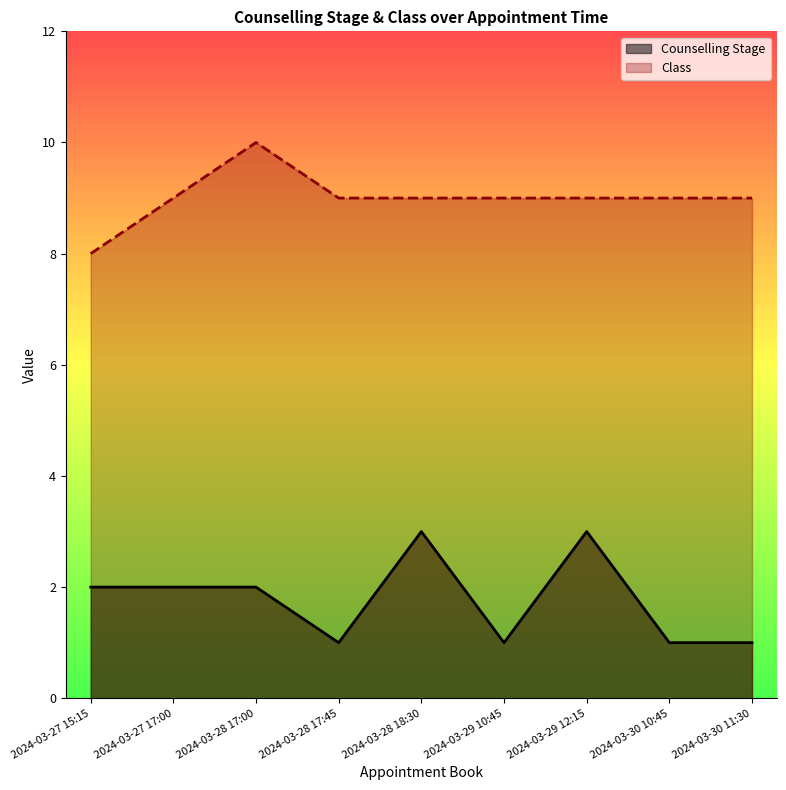

Where does the Class series first go above 9?

2024-03-28 17:00